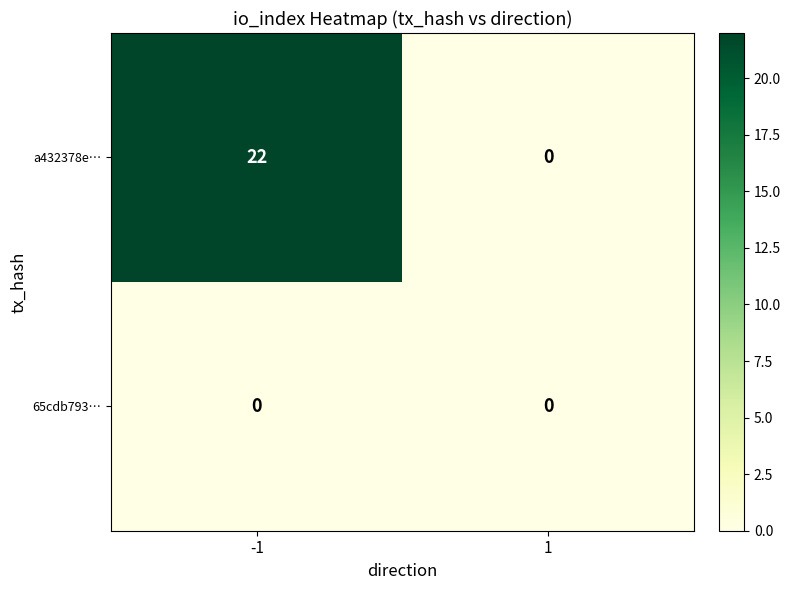

The value of a432378e… at -1 is 39. True or false?

False